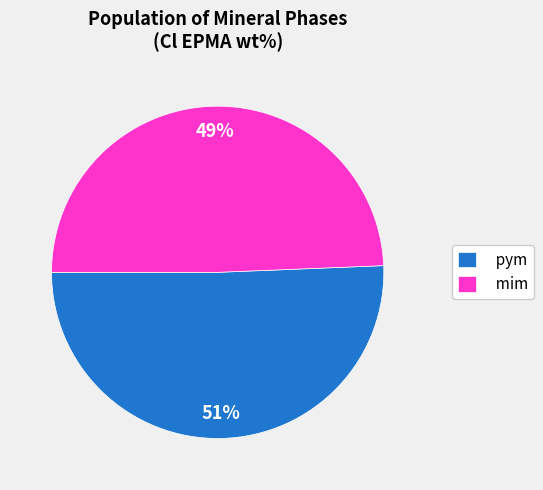

The mim slice represents 60% of the pie. True or false?

False